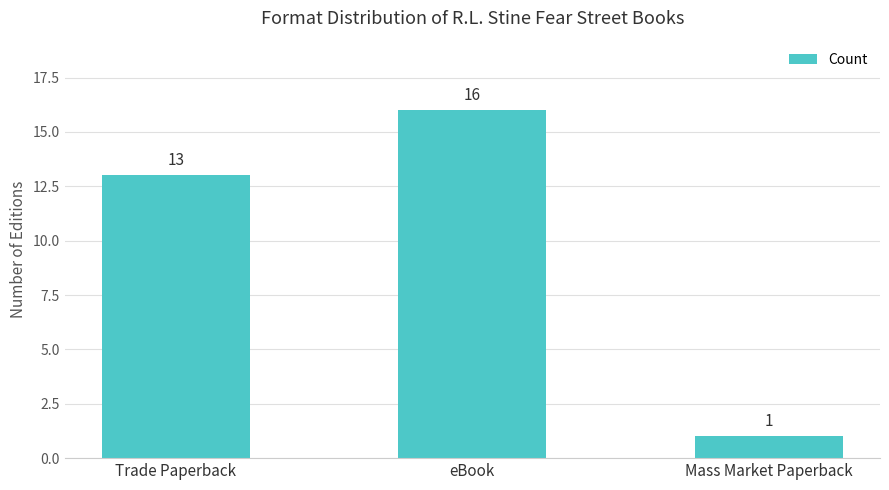

Does the chart contain any negative values?

No